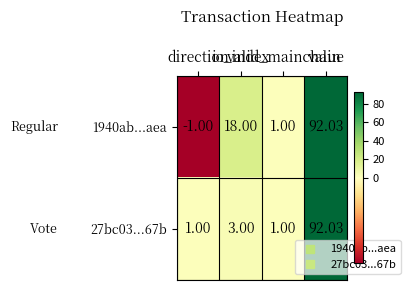

What is the spread (max minus min) of values at direction?

2.0